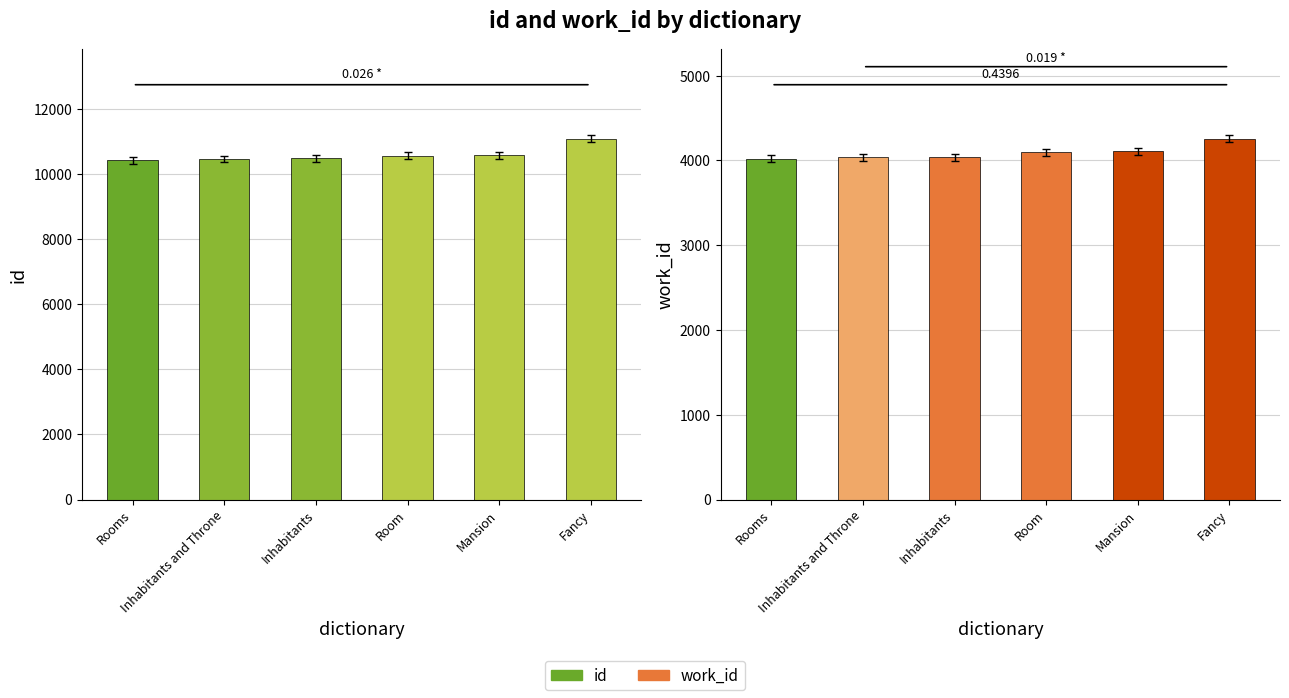

What is the difference between the maximum and minimum values in the work_id series?

235